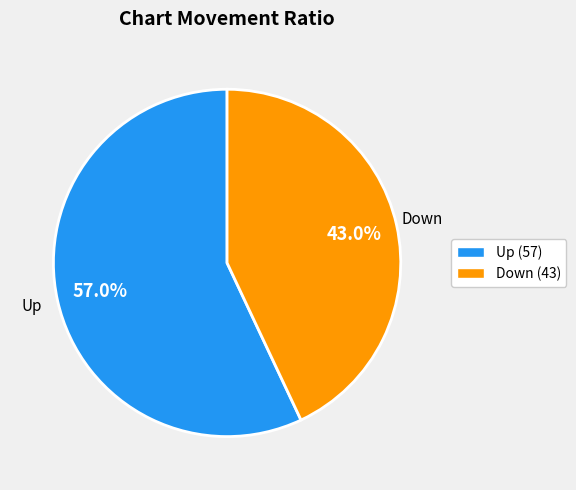

To the nearest percent, what is the difference between the largest and smallest slice percentages?

14%